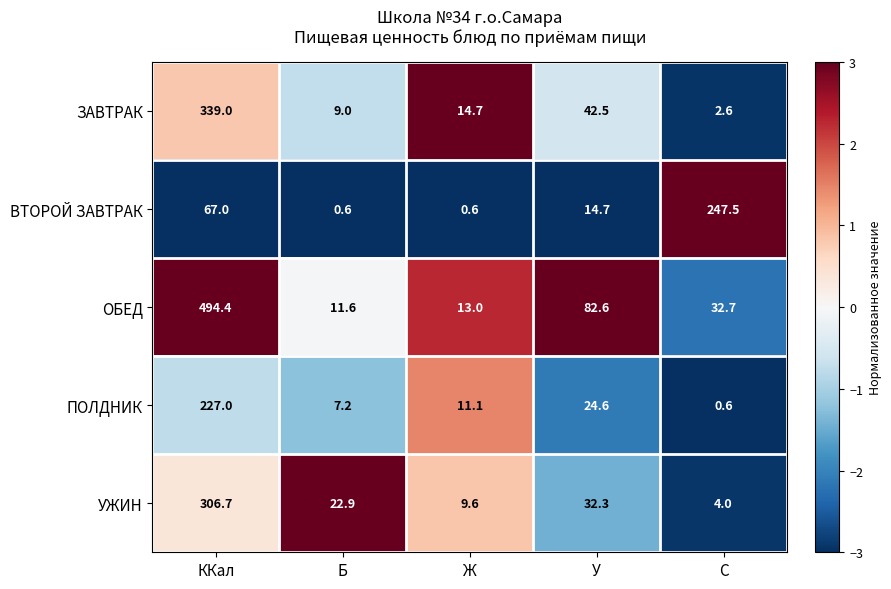

Which series has the largest range (max minus min)?

ОБЕД